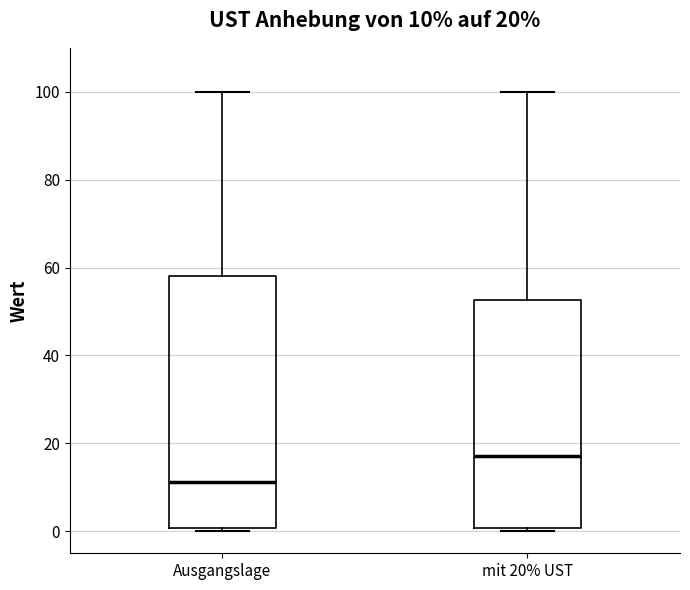

Comparing the boxes themselves (not the whiskers), which one is the tallest?

Ausgangslage